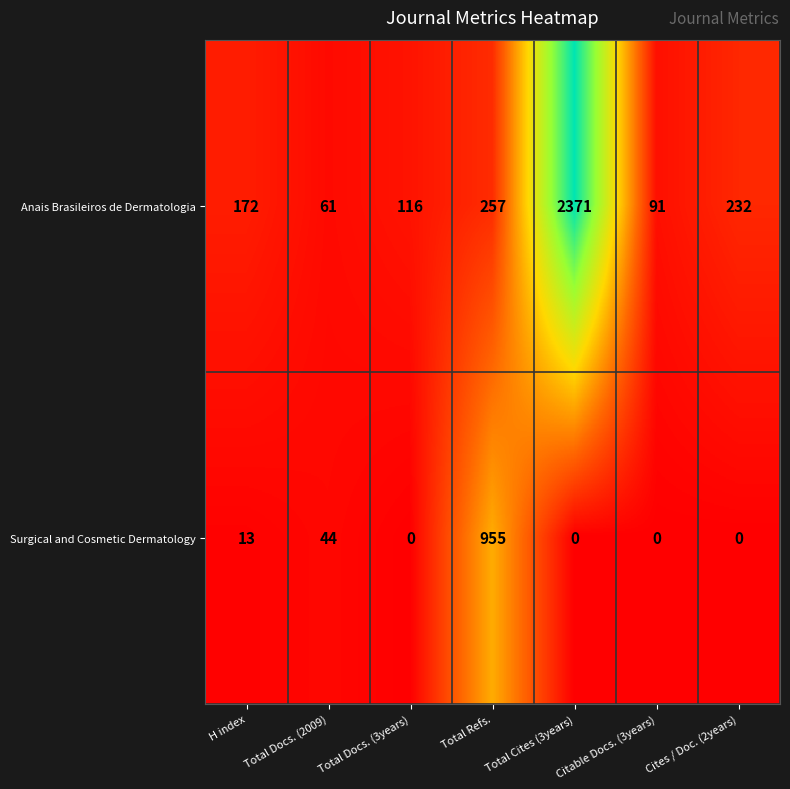

The Surgical and Cosmetic Dermatology series shows 365 at Citable Docs. (3years). True or false?

False